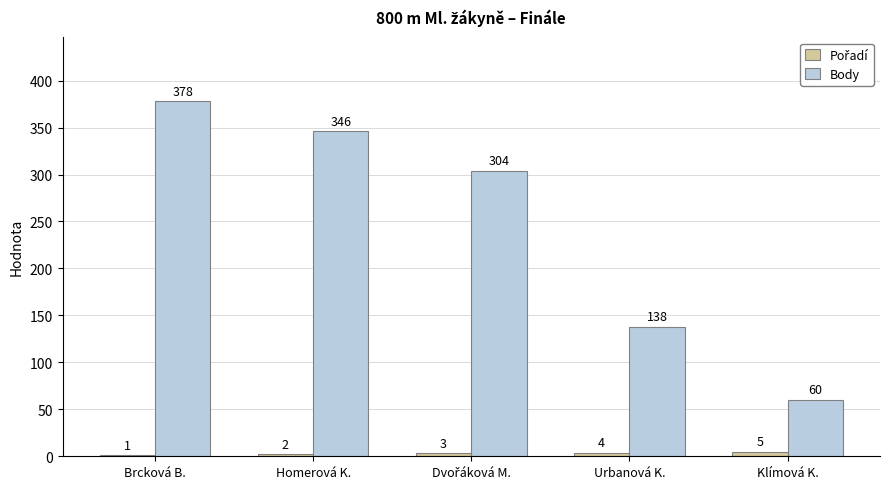

Which series has the widest spread of values?

Body